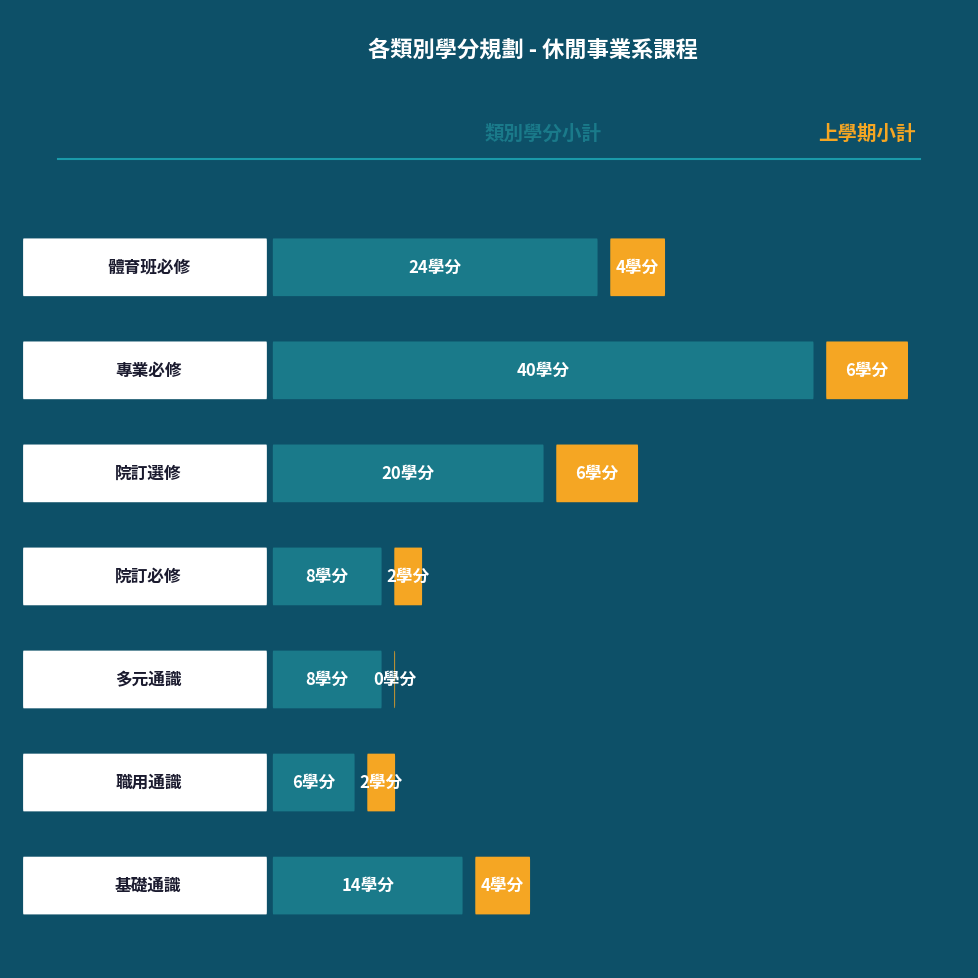

Rank the categories by value from highest to lowest.

專業必修, 體育班必修, 院訂選修, 基礎通識, 多元通識, 院訂必修, 職用通識